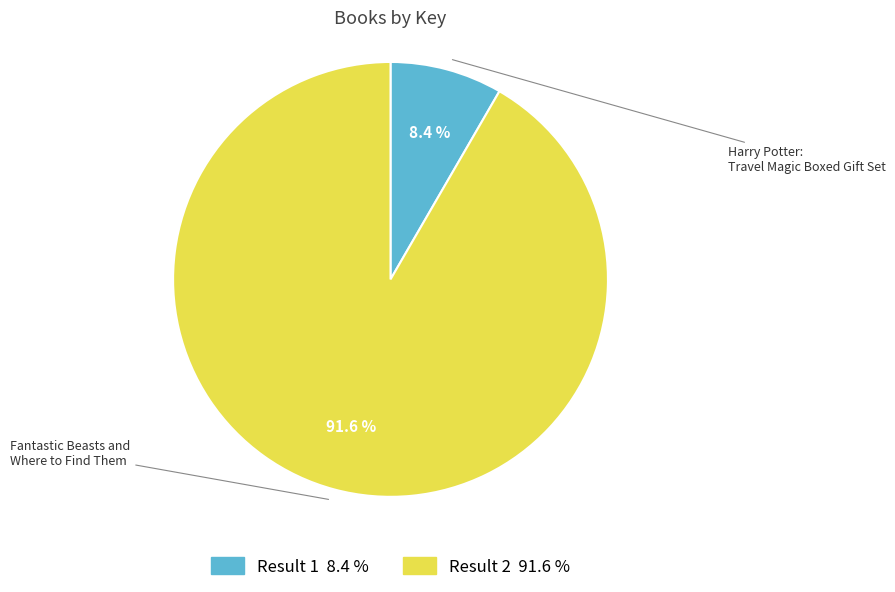

To the nearest percent, what is the average slice percentage?

50%